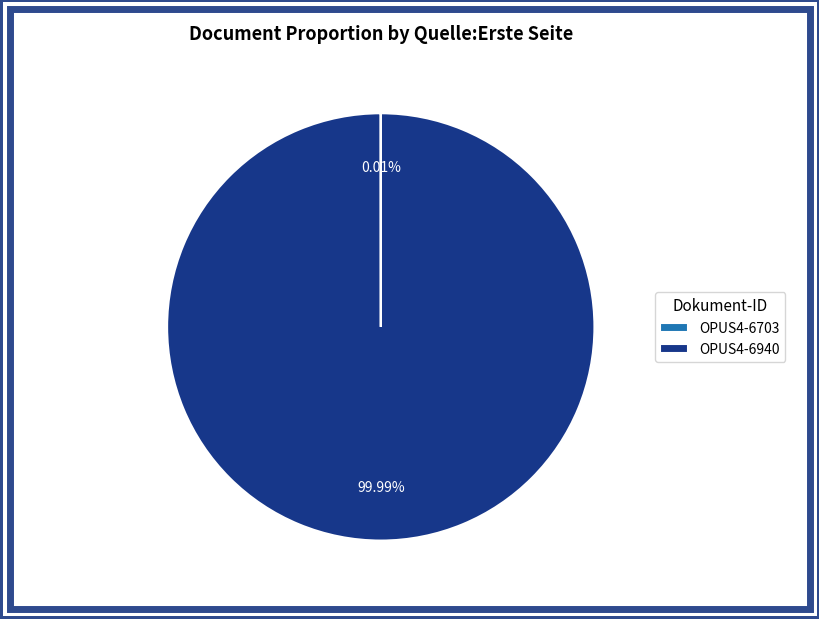

Does any single category account for the majority?

Yes